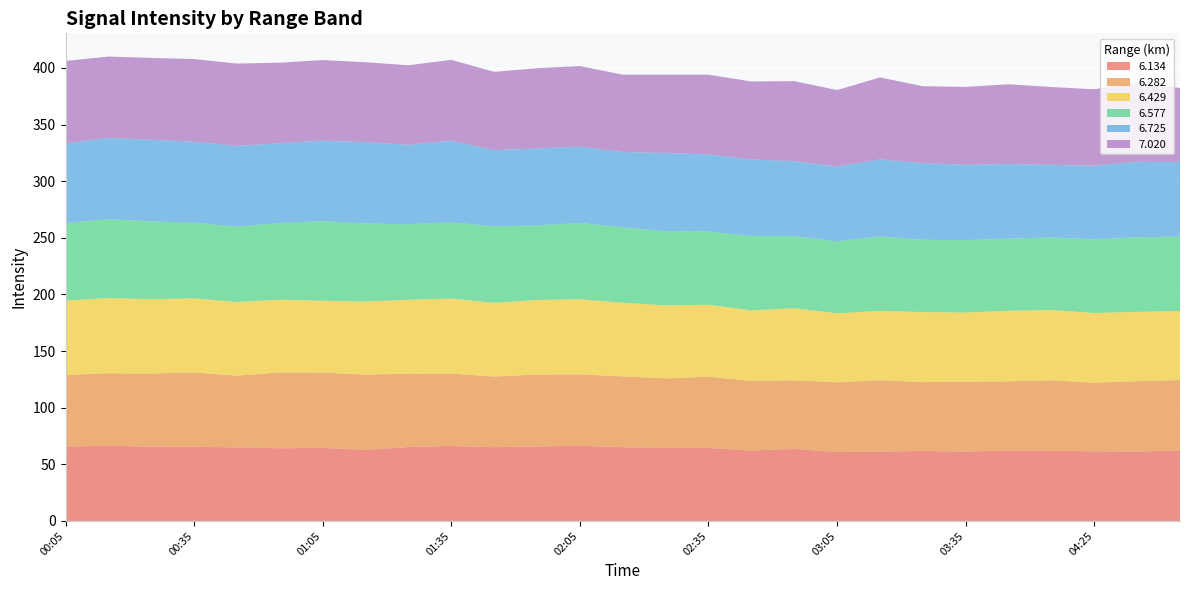

Reading right to left, what are all the values shown in this chart?

6.134: 04:45=62.2	04:35=61.2	04:25=61.5	04:15=62.0	03:45=62.3	03:35=61.2	03:25=61.8	03:15=61.2	03:05=60.9	02:55=63.6	02:45=62.2	02:35=64.4	02:25=64.4	02:15=65.1	02:05=66.3	01:55=65.8	01:45=65.1	01:35=66.2	01:25=65.3	01:15=62.7	01:05=64.5	00:55=64.2	00:45=65.0	00:35=65.4	00:25=65.6	00:15=66.4	00:05=65.7
6.282: 04:45=62.2	04:35=62.2	04:25=60.6	04:15=62.2	03:45=61.0	03:35=61.6	03:25=60.8	03:15=63.1	03:05=61.5	02:55=60.6	02:45=61.5	02:35=62.9	02:25=61.5	02:15=62.5	02:05=63.1	01:55=63.5	01:45=62.4	01:35=63.9	01:25=64.7	01:15=66.5	01:05=66.5	00:55=66.9	00:45=63.3	00:35=65.7	00:25=64.6	00:15=64.0	00:05=63.1
6.429: 04:45=60.9	04:35=61.2	04:25=61.5	04:15=62.0	03:45=62.3	03:35=61.2	03:25=61.8	03:15=61.2	03:05=60.9	02:55=63.6	02:45=62.2	02:35=63.6	02:25=64.4	02:15=65.1	02:05=66.3	01:55=65.8	01:45=65.1	01:35=66.2	01:25=65.3	01:15=64.5	01:05=63.4	00:55=64.2	00:45=65.0	00:35=65.4	00:25=65.6	00:15=66.4	00:05=65.7
6.577: 04:45=65.7	04:35=65.9	04:25=65.0	04:15=64.1	03:45=63.6	03:35=63.9	03:25=63.8	03:15=65.7	03:05=63.6	02:55=63.6	02:45=65.7	02:35=64.7	02:25=65.5	02:15=66.5	02:05=67.4	01:55=65.8	01:45=67.5	01:35=67.4	01:25=66.6	01:15=68.9	01:05=70.3	00:55=67.8	00:45=66.5	00:35=66.8	00:25=68.7	00:15=69.6	00:05=68.4
6.725: 04:45=66.0	04:35=66.6	04:25=65.0	04:15=64.1	03:45=65.9	03:35=66.5	03:25=67.8	03:15=68.0	03:05=66.0	02:55=66.2	02:45=67.6	02:35=68.0	02:25=69.1	02:15=66.5	02:05=67.3	01:55=68.0	01:45=67.3	01:35=72.1	01:25=70.2	01:15=71.9	01:05=71.1	00:55=70.4	00:45=71.3	00:35=71.5	00:25=72.1	00:15=71.8	00:05=70.4
7.020: 04:45=65.3	04:35=69.9	04:25=67.5	04:15=68.7	03:45=70.4	03:35=68.8	03:25=67.8	03:15=72.4	03:05=67.5	02:55=70.7	02:45=68.8	02:35=70.4	02:25=69.1	02:15=68.3	02:05=71.2	01:55=70.8	01:45=69.1	01:35=71.3	01:25=70.2	01:15=70.5	01:05=71.1	00:55=71.1	00:45=72.7	00:35=73.0	00:25=72.2	00:15=71.8	00:05=72.8